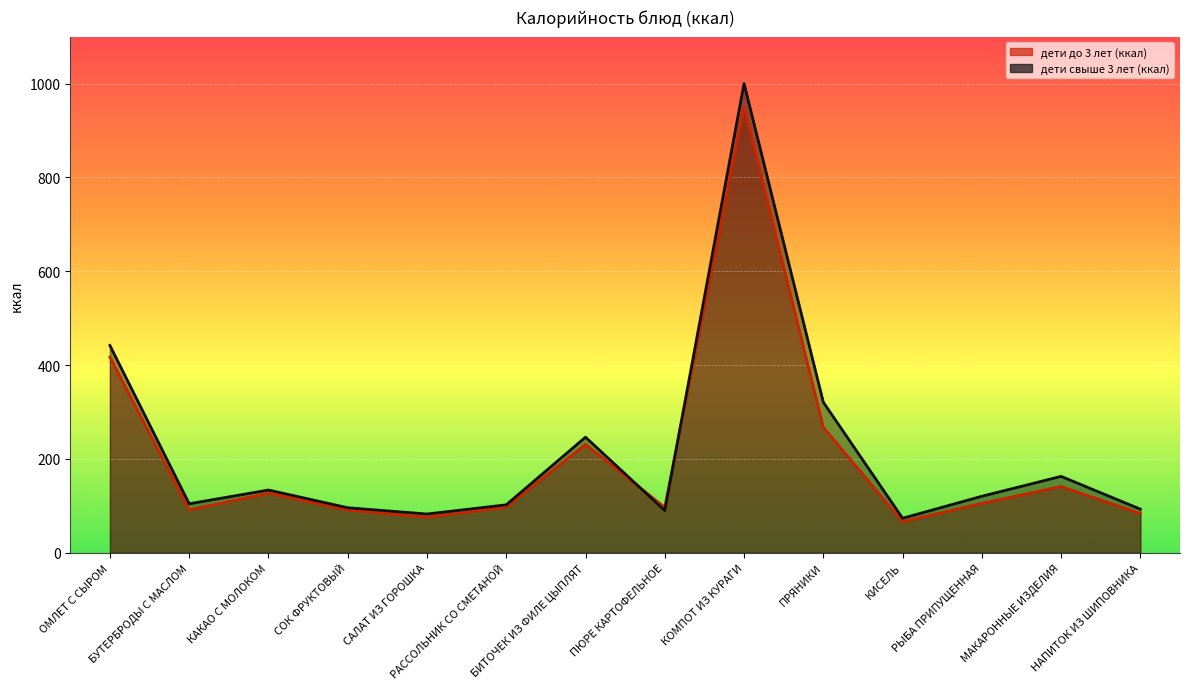

After their last crossing, which series has the higher values: дети свыше 3 лет (ккал) or дети до 3 лет (ккал)?

дети свыше 3 лет (ккал)